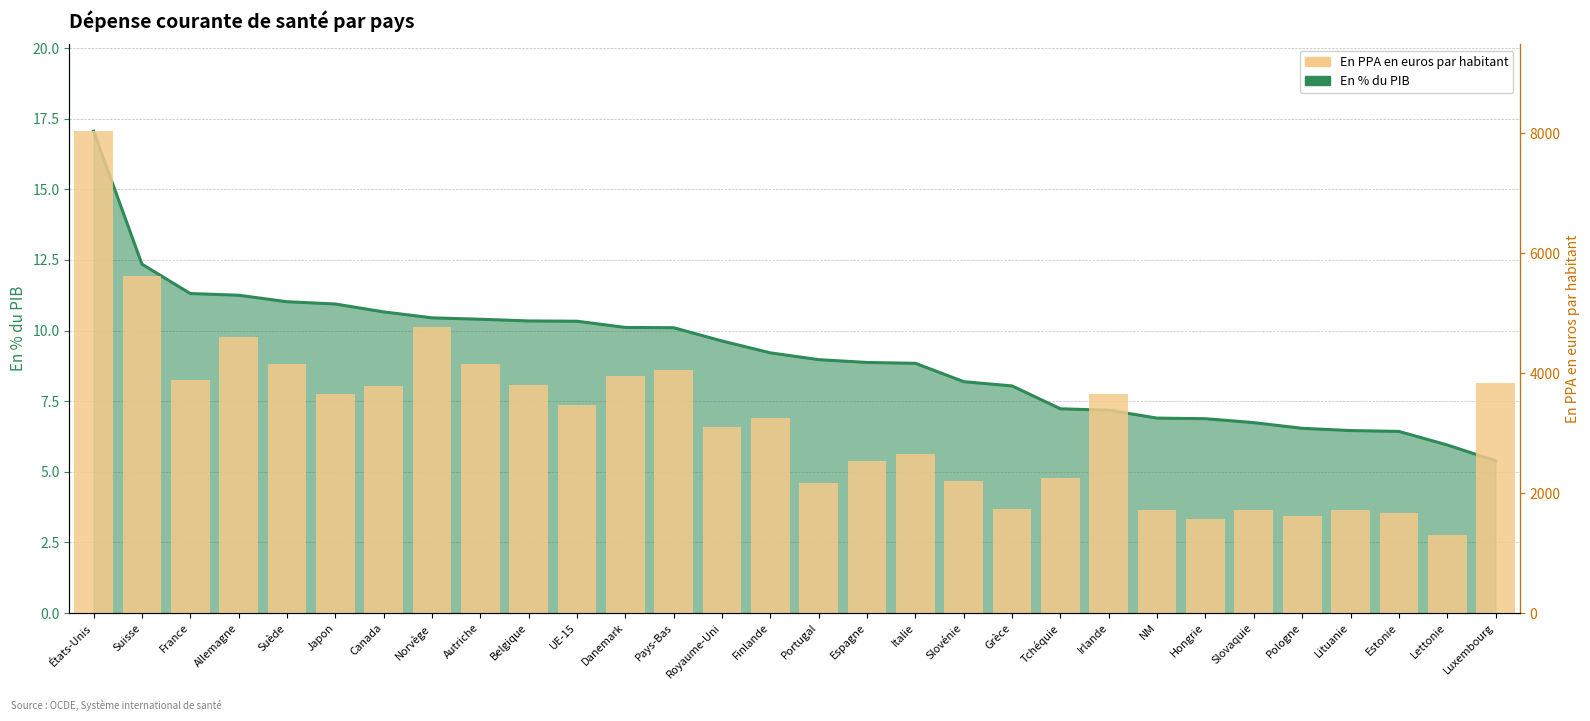

Approximately how many times larger is the value at États-Unis compared to Hongrie?

5.1